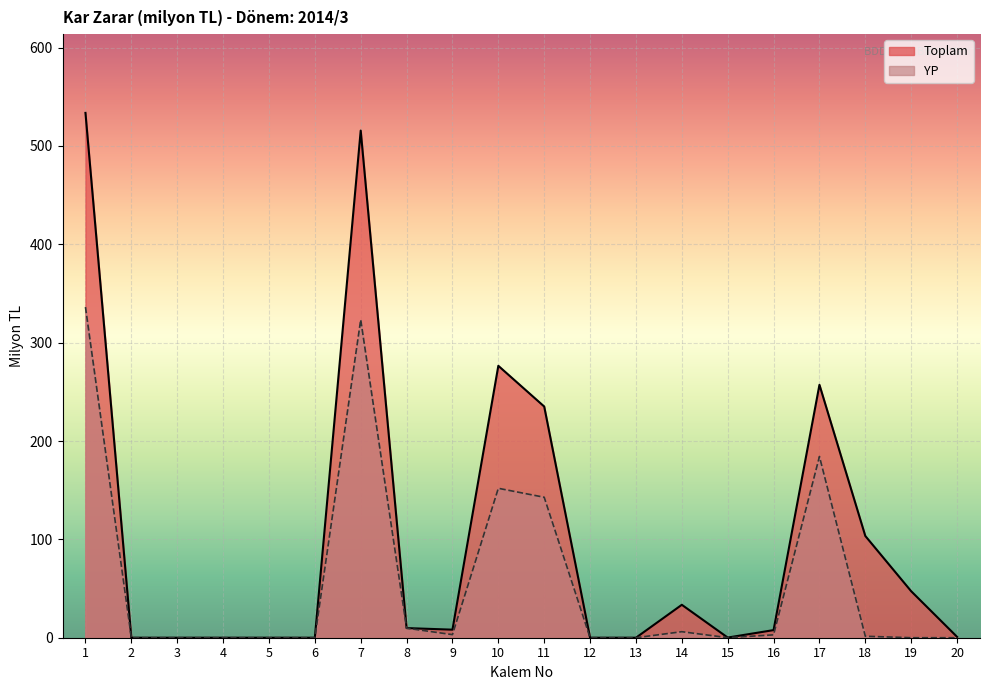

Is it true that Toplam equals 176.3 at 12?

False